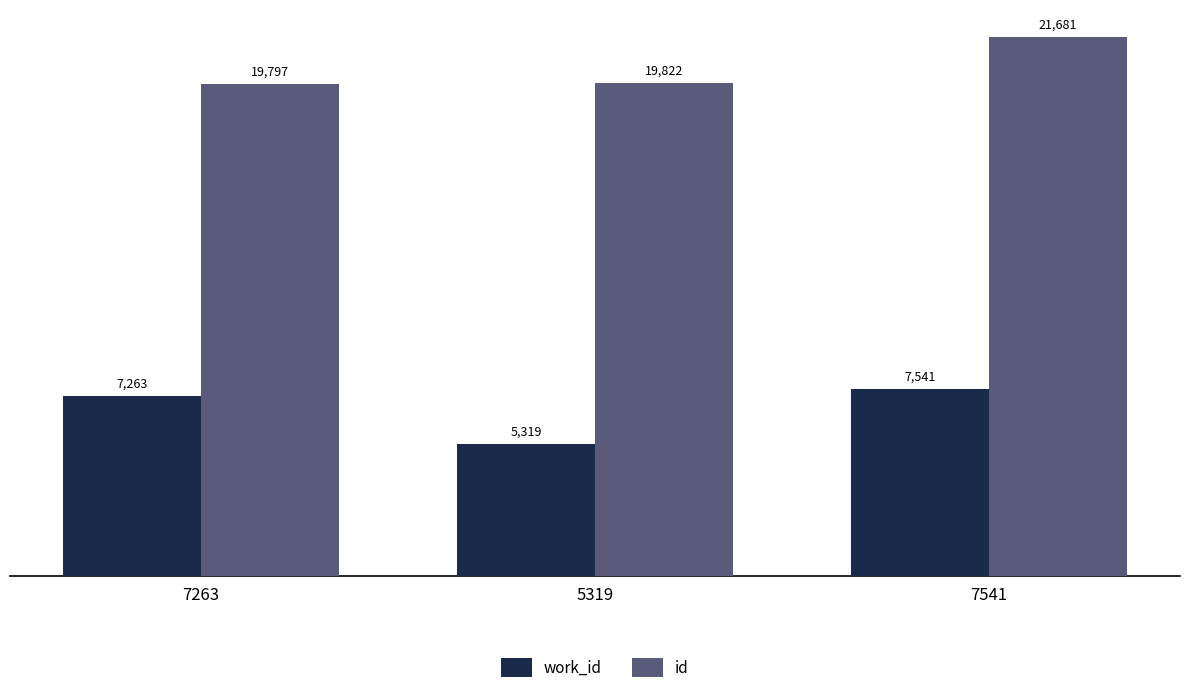

Which series has the largest total across all categories?

id